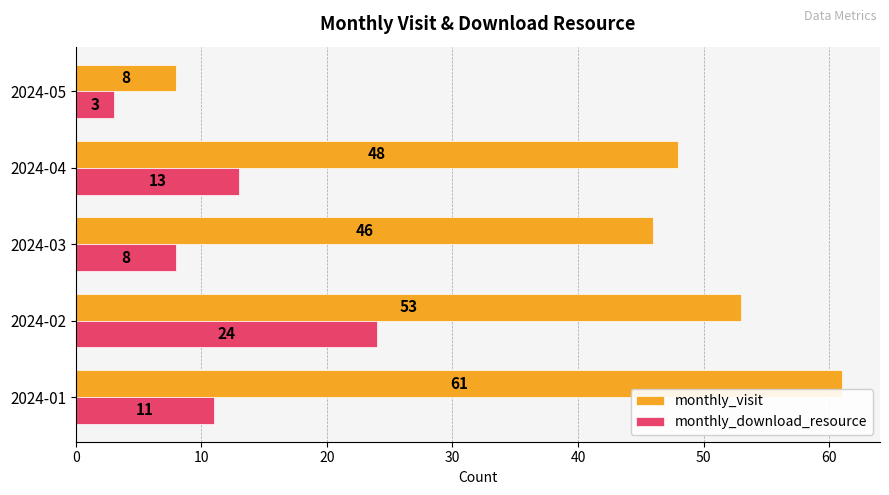

What is the minimum value for monthly_download_resource?

3